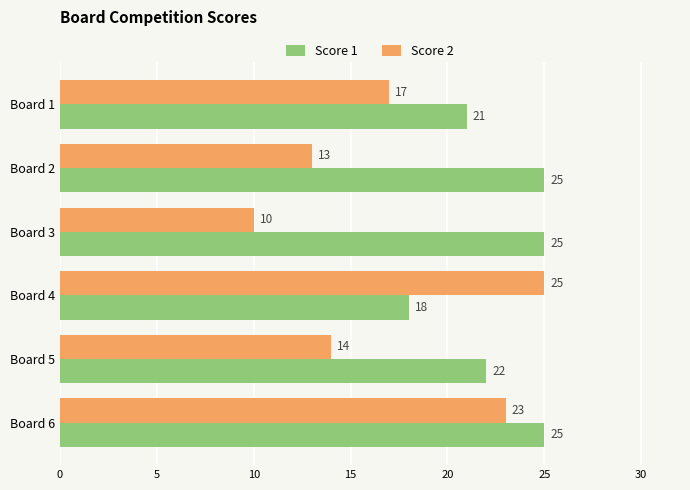

What is the maximum value for Score 1?

25